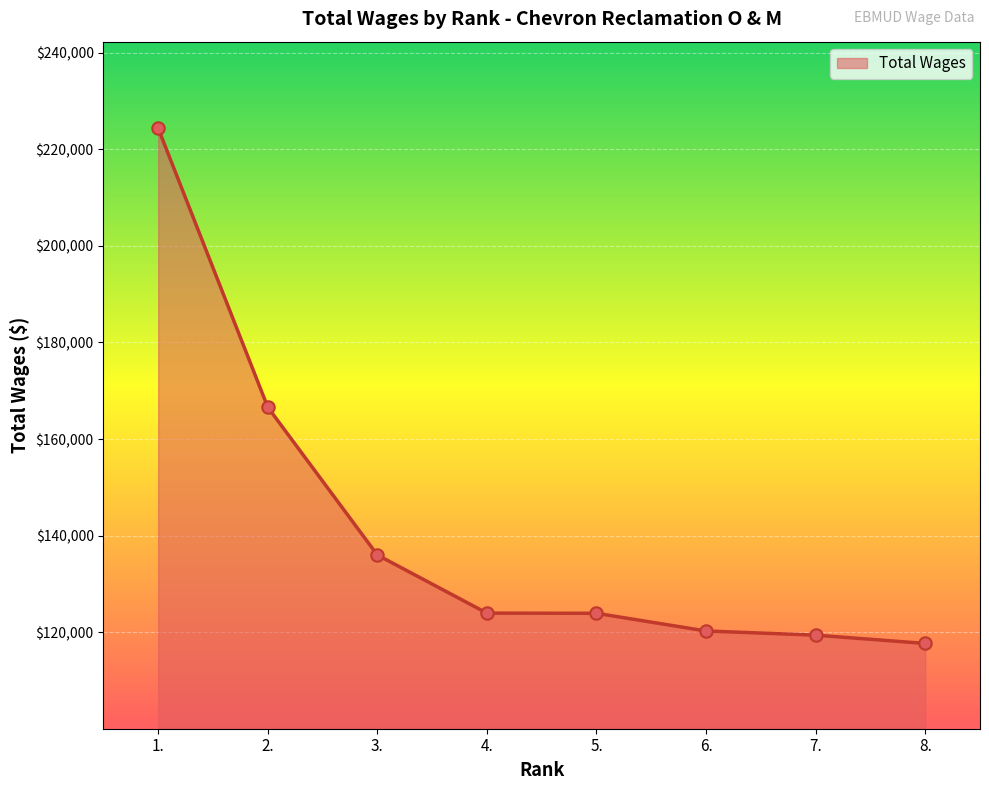

Approximately how many times larger is the value at 3. compared to 7.?

1.1